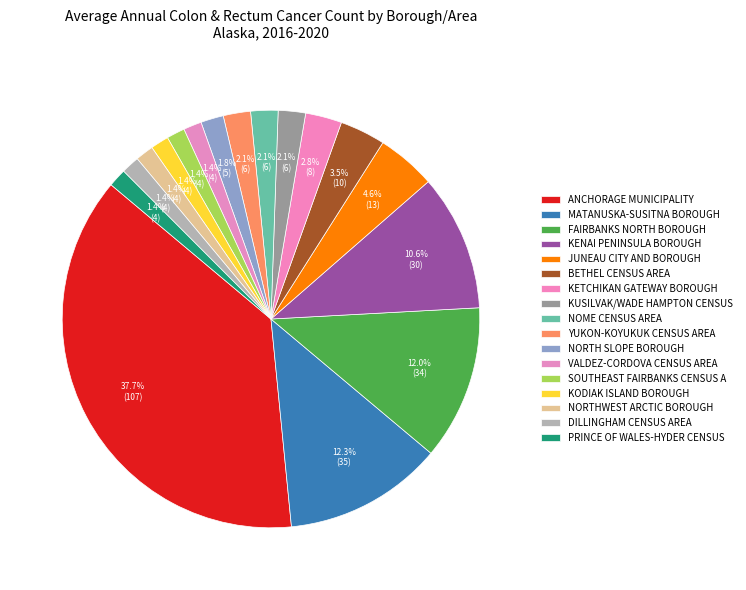

What is the largest slice in the pie chart?

Anchorage Municipality